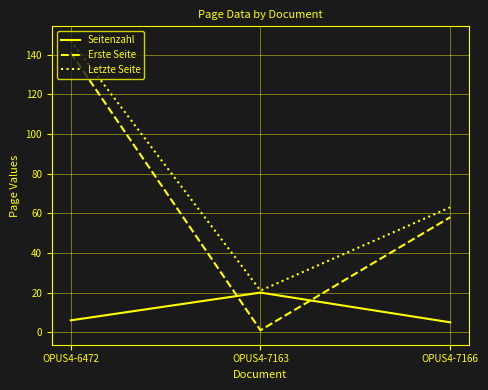

At which category is the sum across all series the highest?

OPUS4-6472